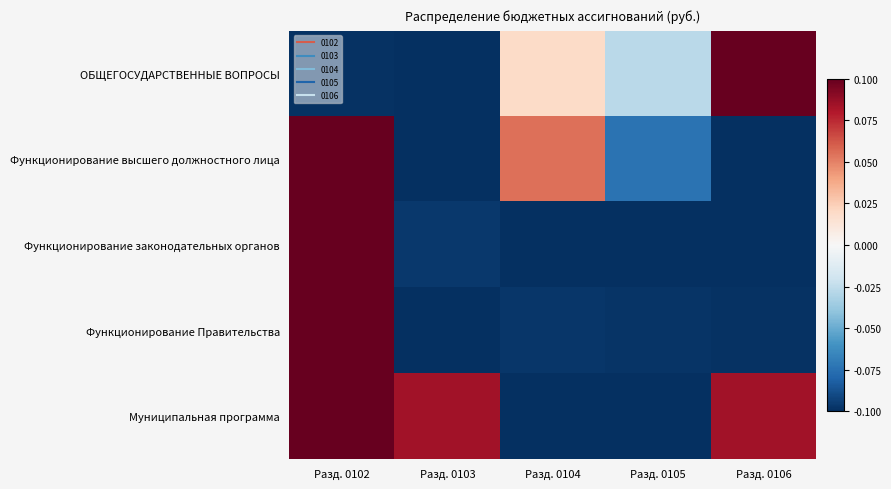

Reading left to right, transcribe all the data shown in this chart.

ОБЩЕГОСУДАРСТВЕННЫЕ ВОПРОСЫ: Разд. 0102=-0.1	Разд. 0103=-0.1	Разд. 0104=0.0	Разд. 0105=-0.0	Разд. 0106=0.1
Функционирование высшего должностного лица: Разд. 0102=0.1	Разд. 0103=-0.1	Разд. 0104=0.1	Разд. 0105=-0.1	Разд. 0106=-0.1
Функционирование законодательных органов: Разд. 0102=0.1	Разд. 0103=-0.1	Разд. 0104=-0.1	Разд. 0105=-0.1	Разд. 0106=-0.1
Функционирование Правительства: Разд. 0102=0.1	Разд. 0103=-0.1	Разд. 0104=-0.1	Разд. 0105=-0.1	Разд. 0106=-0.1
Муниципальная программа: Разд. 0102=0.1	Разд. 0103=0.1	Разд. 0104=-0.1	Разд. 0105=-0.1	Разд. 0106=0.1